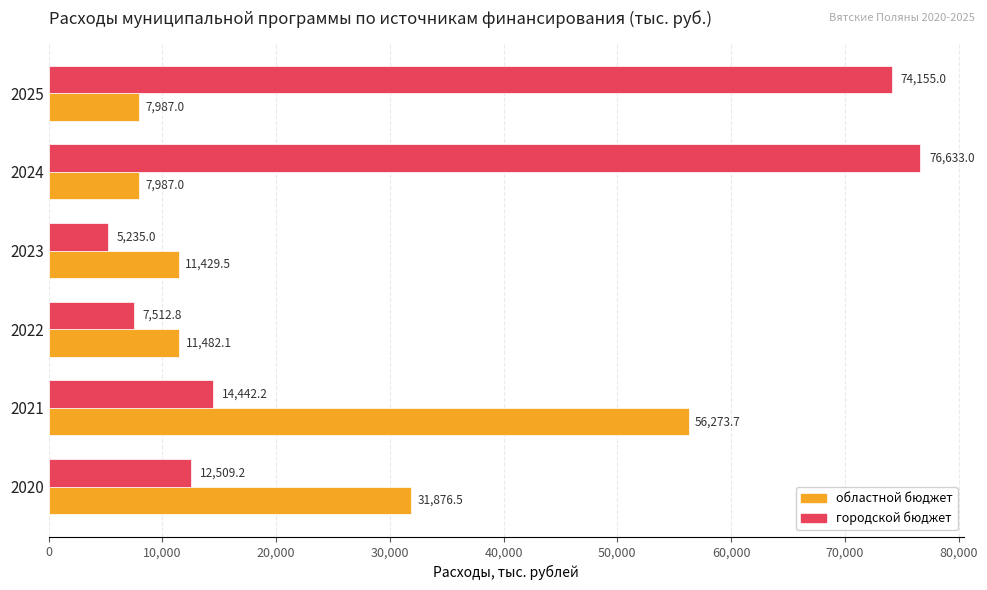

Which category has the highest value across all series?

2024